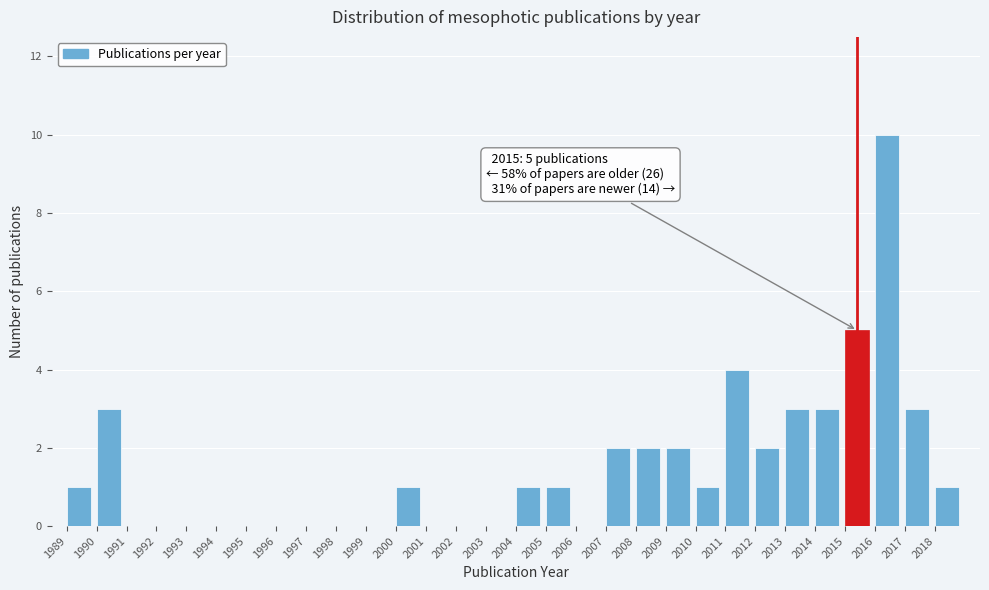

Over which range of the x-axis is the bar tallest?

2016 to 2017